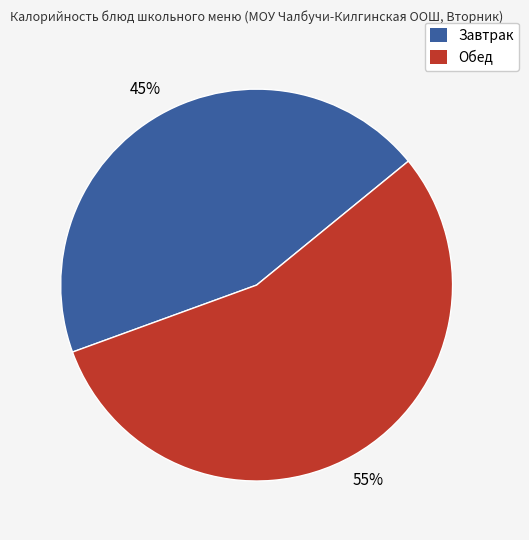

Does any single category account for the majority?

Yes